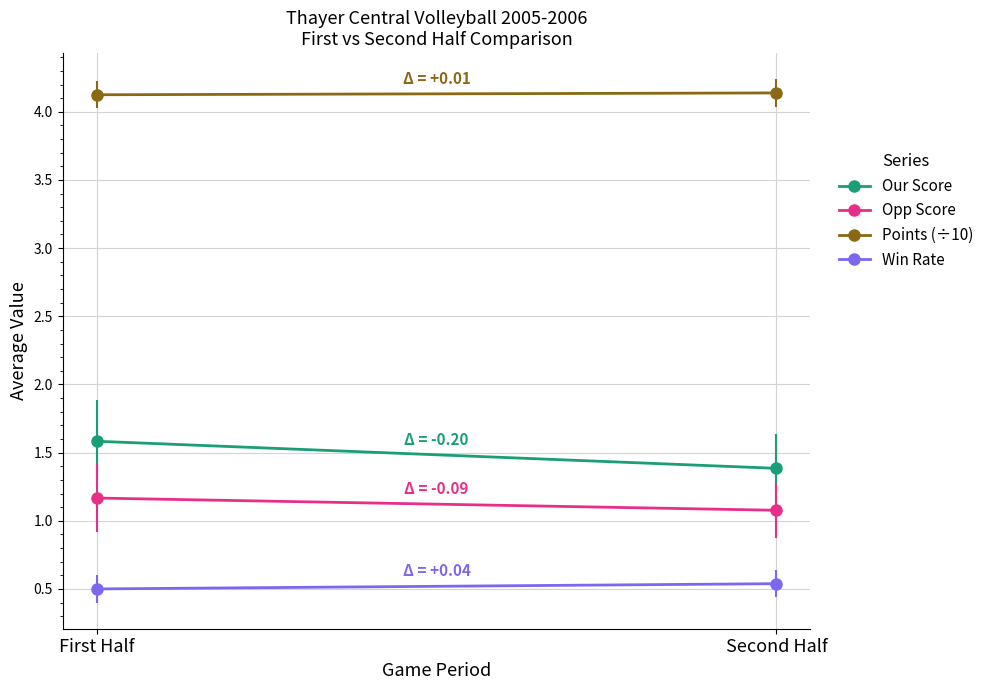

Which series has the widest spread of values?

Our Score